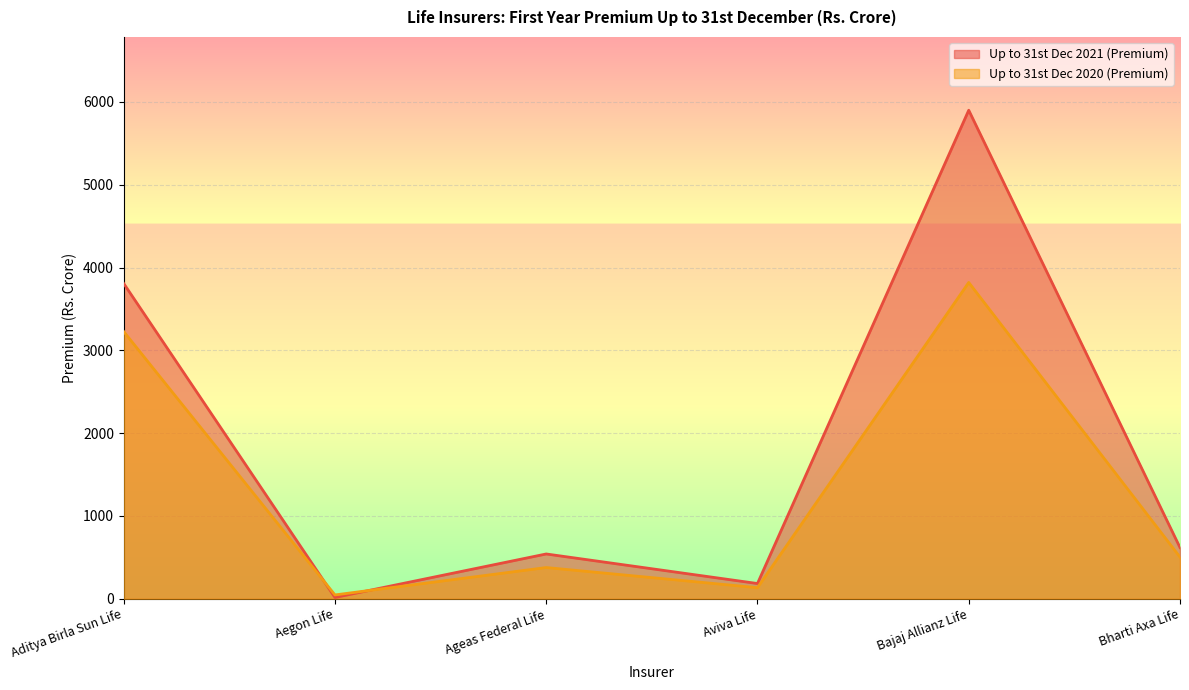

How many distinct data groups are displayed?

2